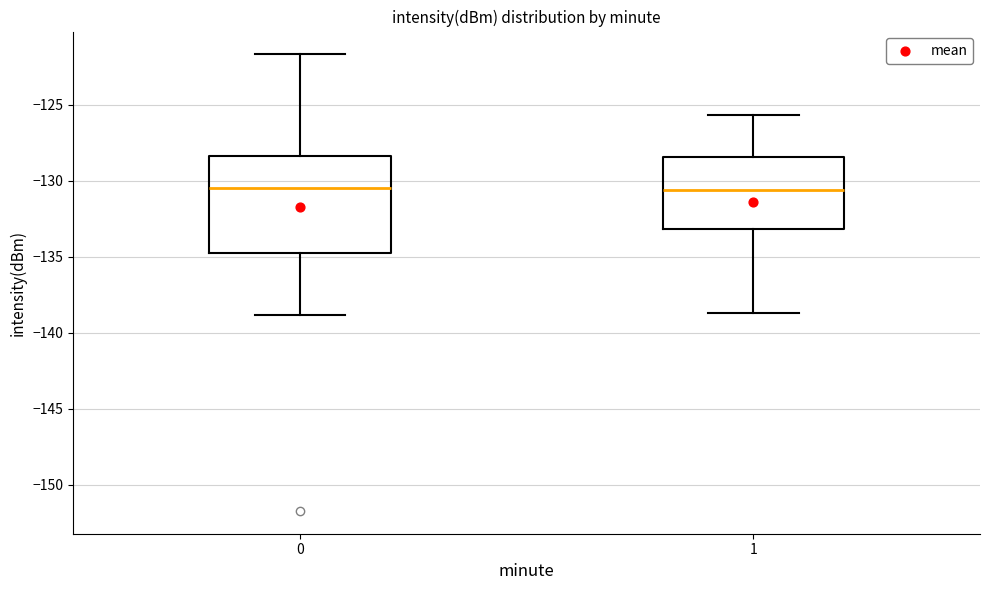

Comparing the boxes themselves (not the whiskers), which one is the tallest?

0